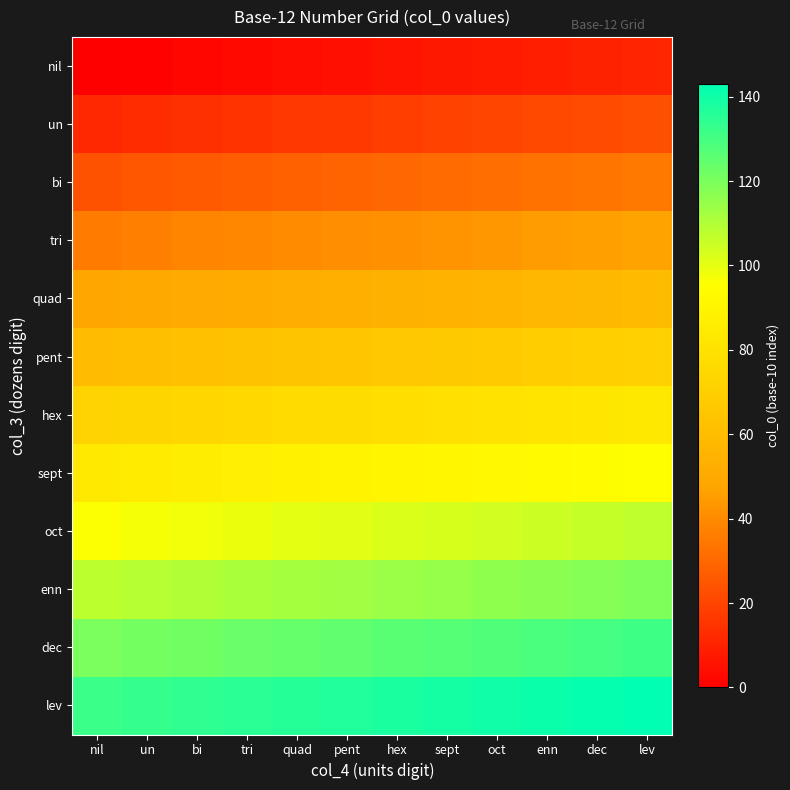

Which series has the largest total across all categories?

lev